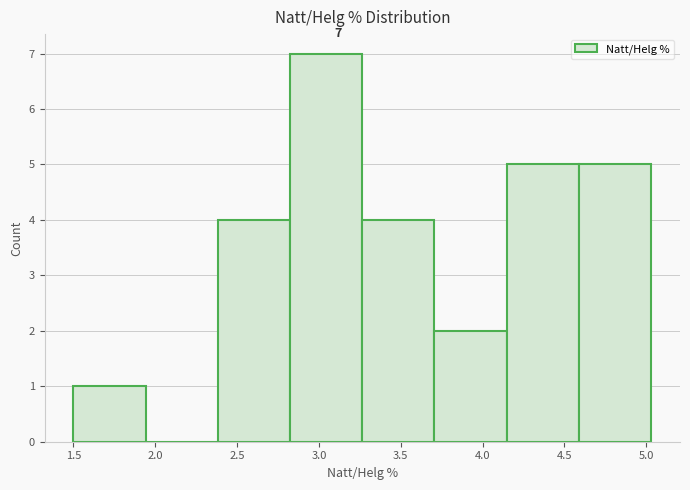

Which range on the x-axis has the tallest bar?

2.80 to 3.25